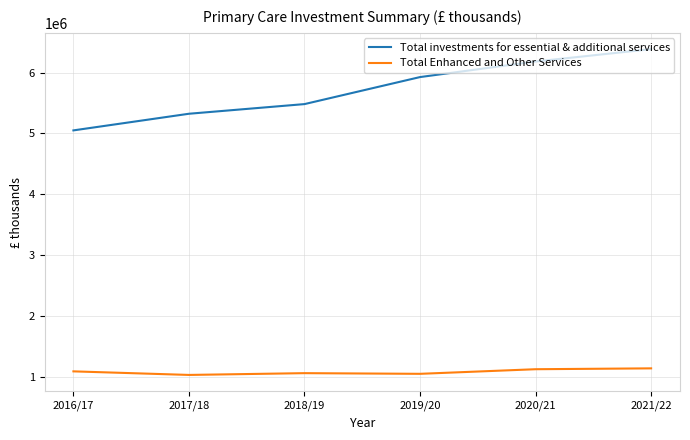

Rank the series by their maximum value, from highest to lowest.

Total investments for essential & additional services, Total Enhanced and Other Services